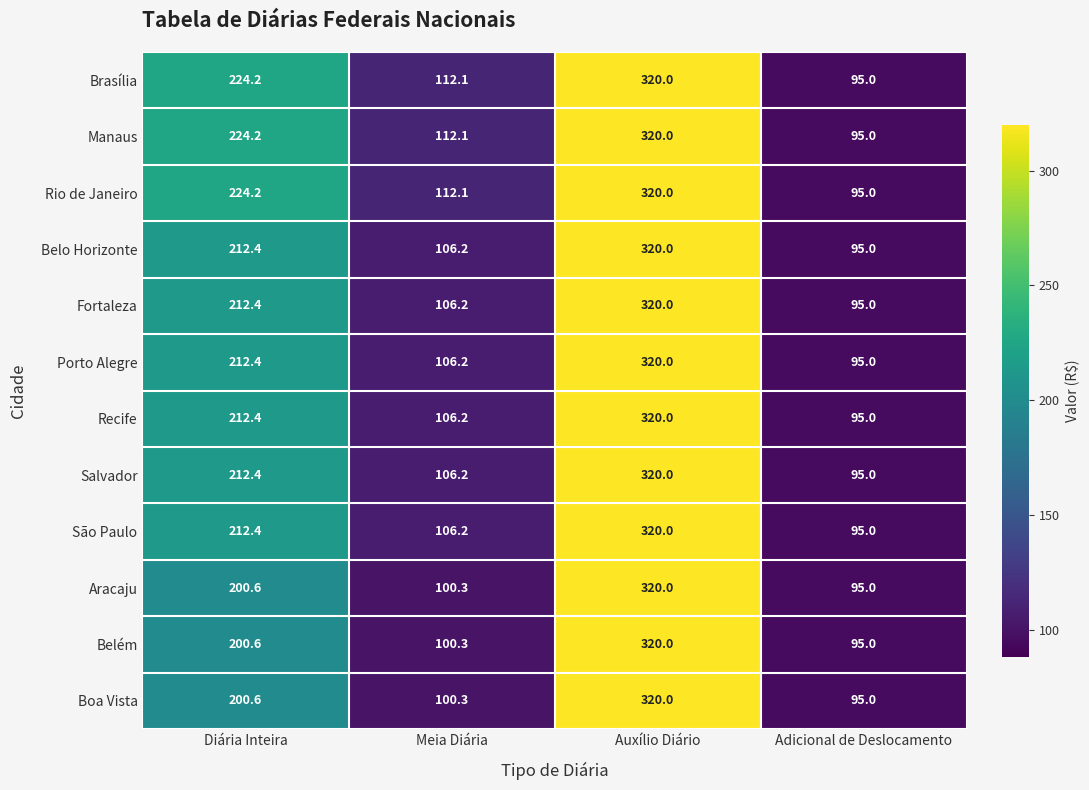

At which label is Rio de Janeiro closest to 207?

Diária Inteira